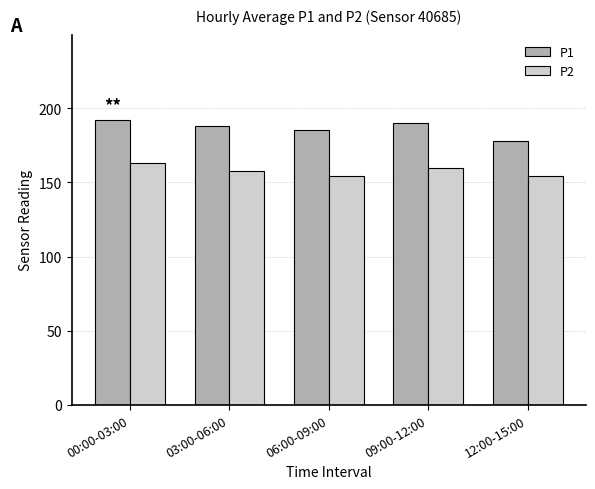

What is the difference between the second highest and minimum values in the P2 series?

6